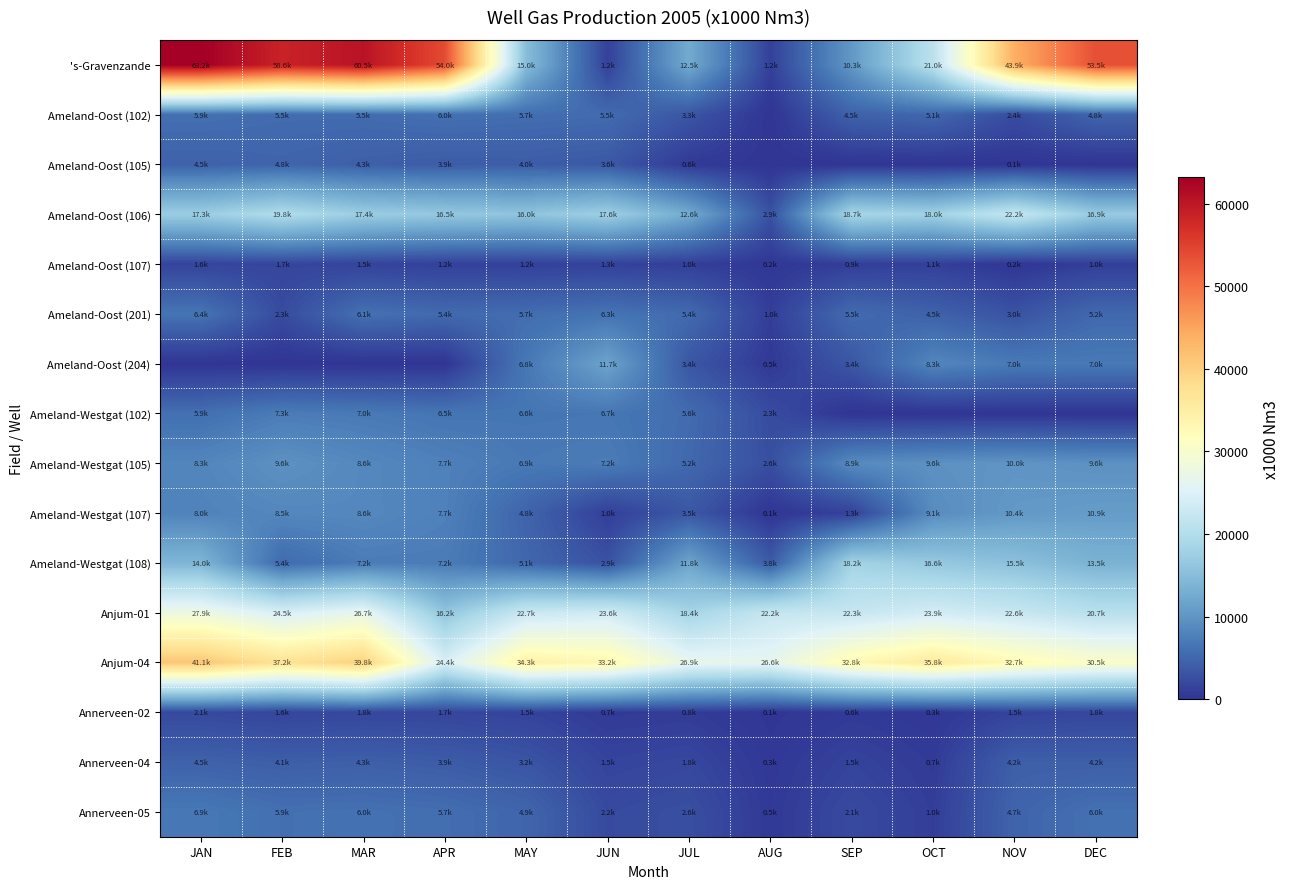

Which series has the widest spread of values?

's-Gravenzande